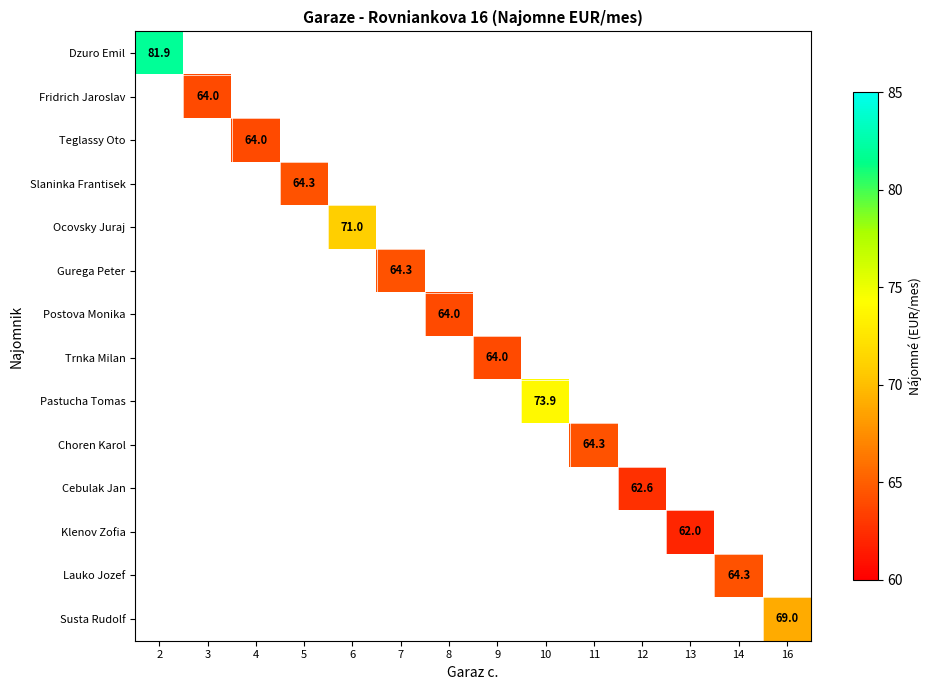

List the series in order of their overall mean, highest first.

Dzuro Emil, Fridrich Jaroslav, Teglassy Oto, Slaninka Frantisek, Ocovsky Juraj, Gurega Peter, Postova Monika, Trnka Milan, Pastucha Tomas, Choren Karol, Cebulak Jan, Klenov Zofia, Lauko Jozef, Susta Rudolf